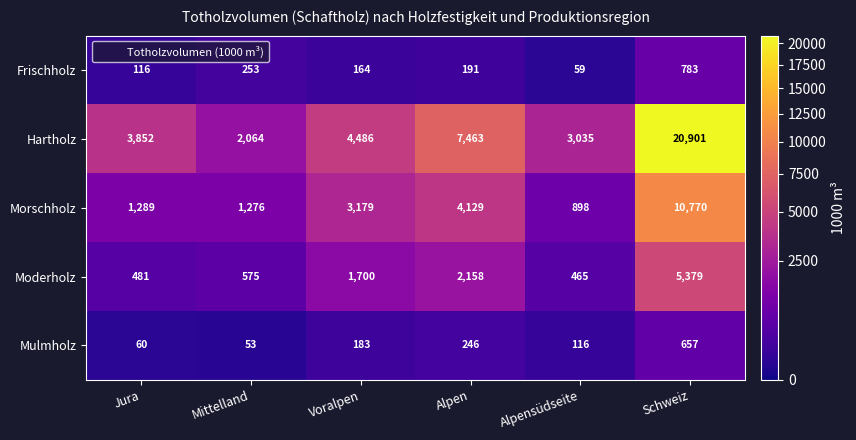

How many data points does each series have?

6